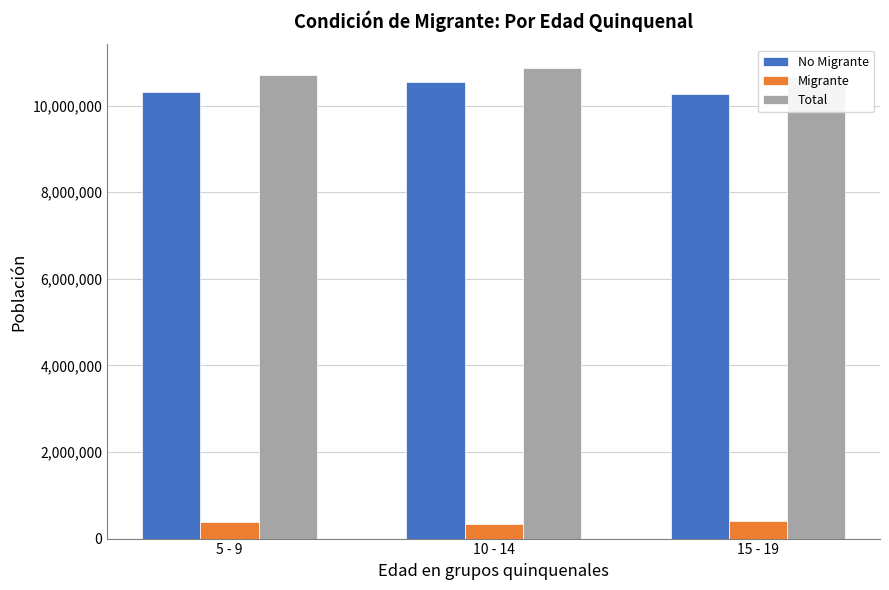

What value does the Total series have at 10 - 14, to the nearest 50?

10872400